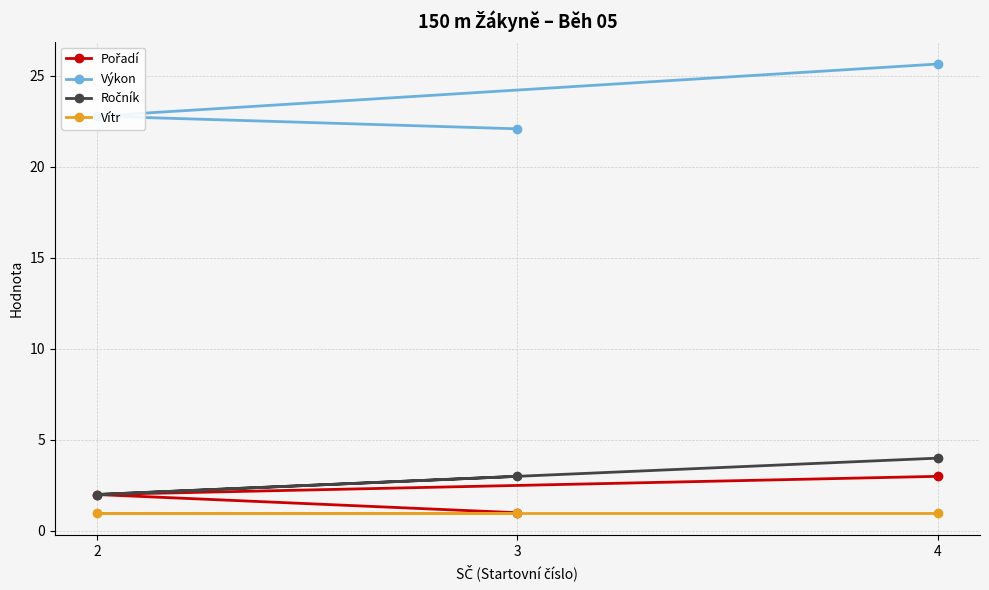

Reading left to right, extract all data points from this chart.

Pořadí: 3=1.0	2=2.0	4=3.0
Výkon: 3=22.1	2=22.8	4=25.6
Ročník: 3=3.0	2=2.0	4=4.0
Vítr: 3=1.0	2=1.0	4=1.0